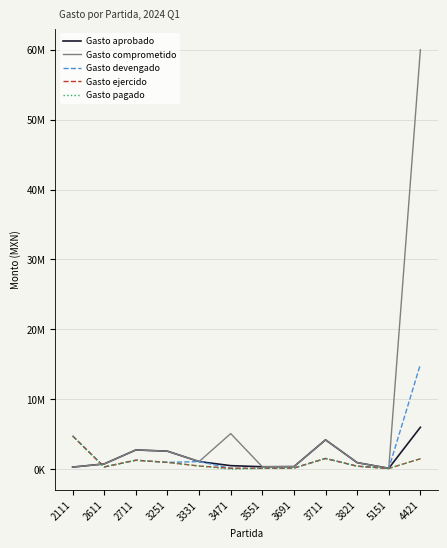

How many data points in Gasto pagado are less than 459000?

6